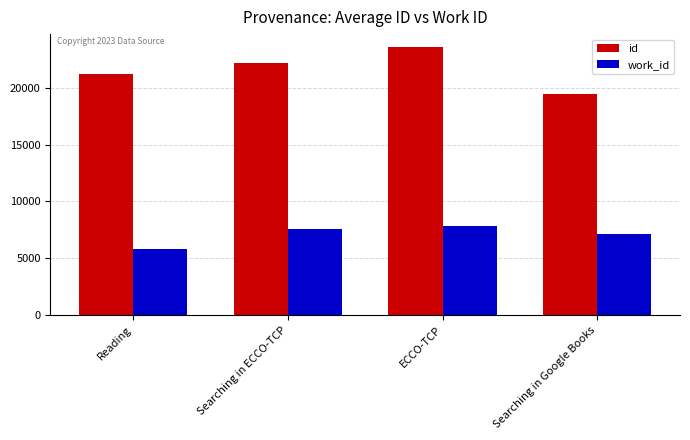

How many bars are there in total?

8